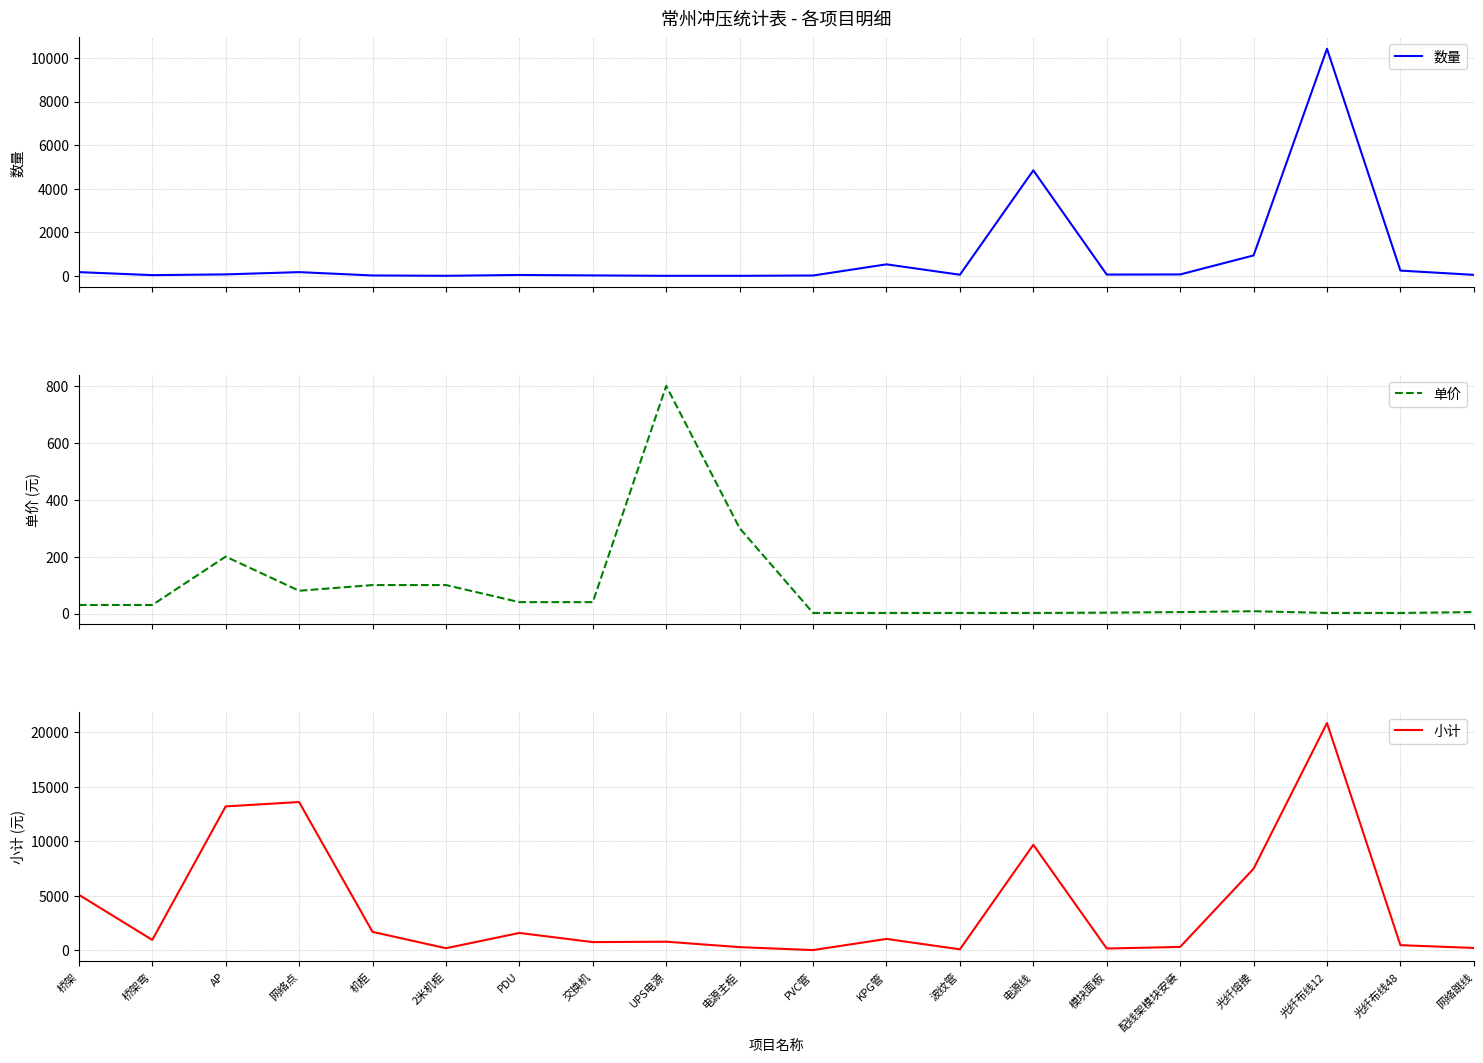

At which category does 小计 reach its first local valley?

桥架弯